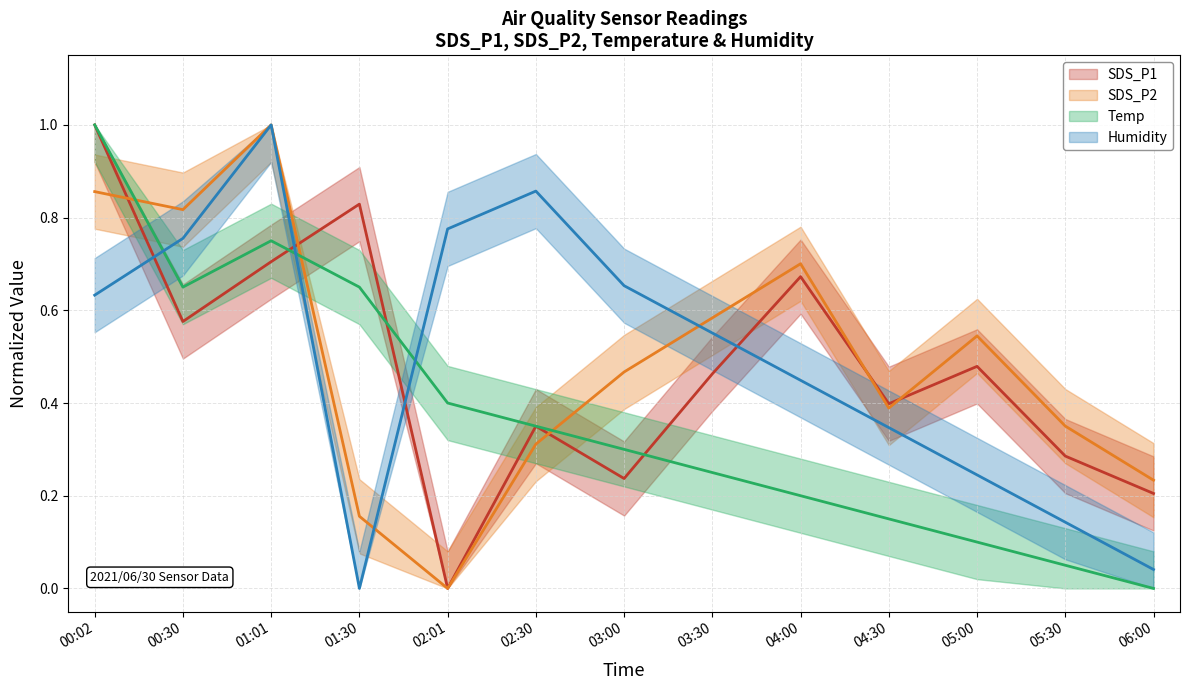

The SDS_P1 (line) series shows 0.5 at 03:30. True or false?

True